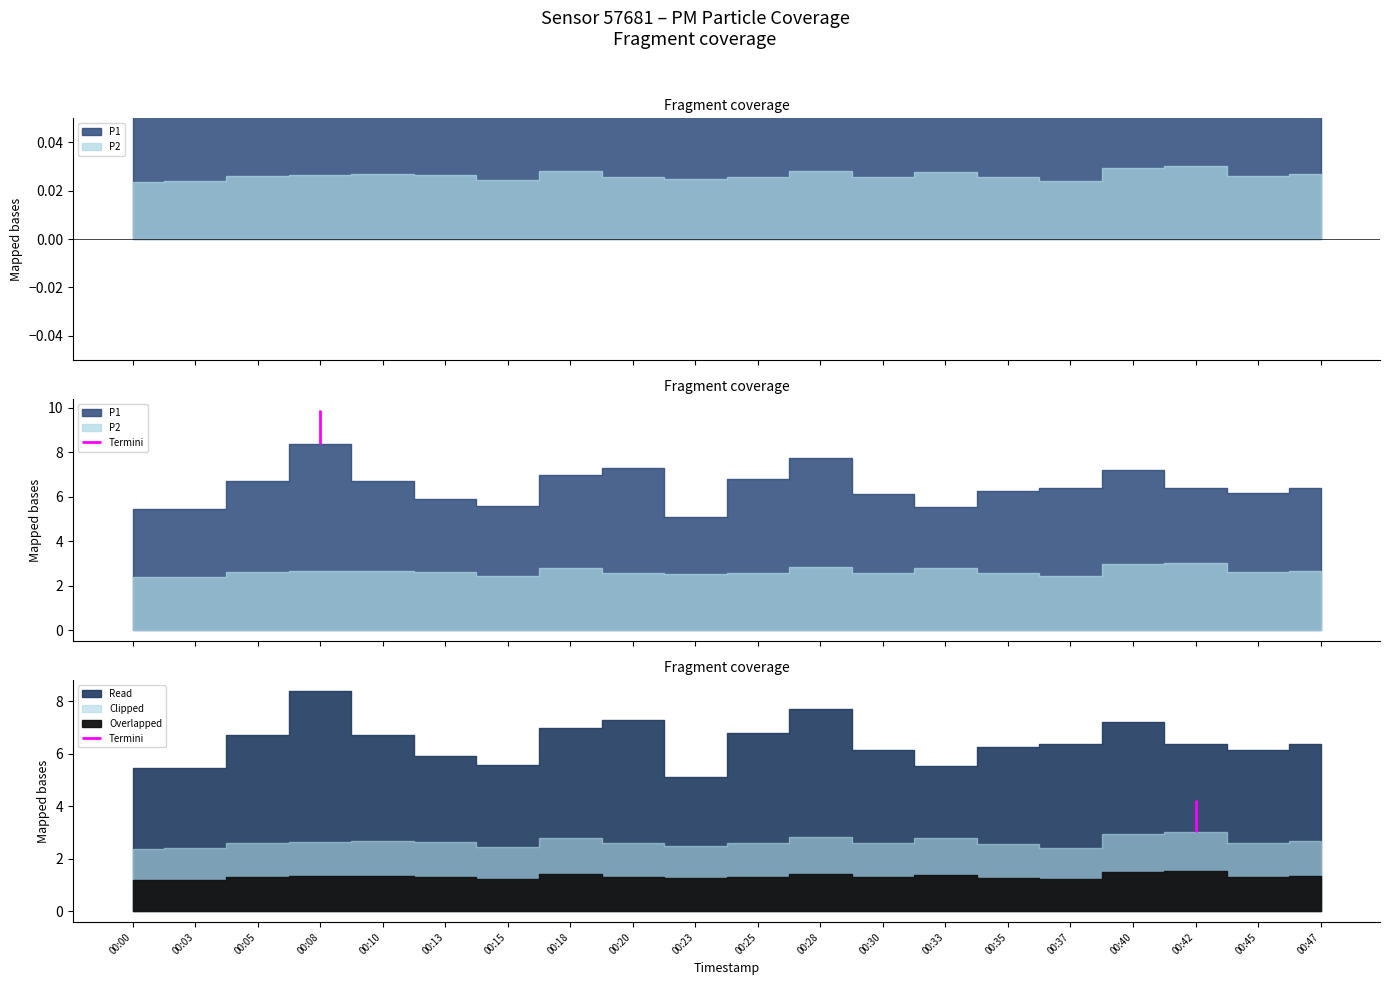

How many lines are shown in the chart?

2